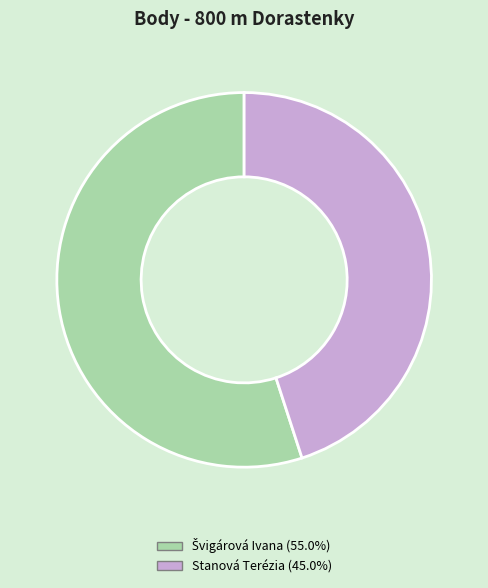

How many segments does this pie chart have?

2